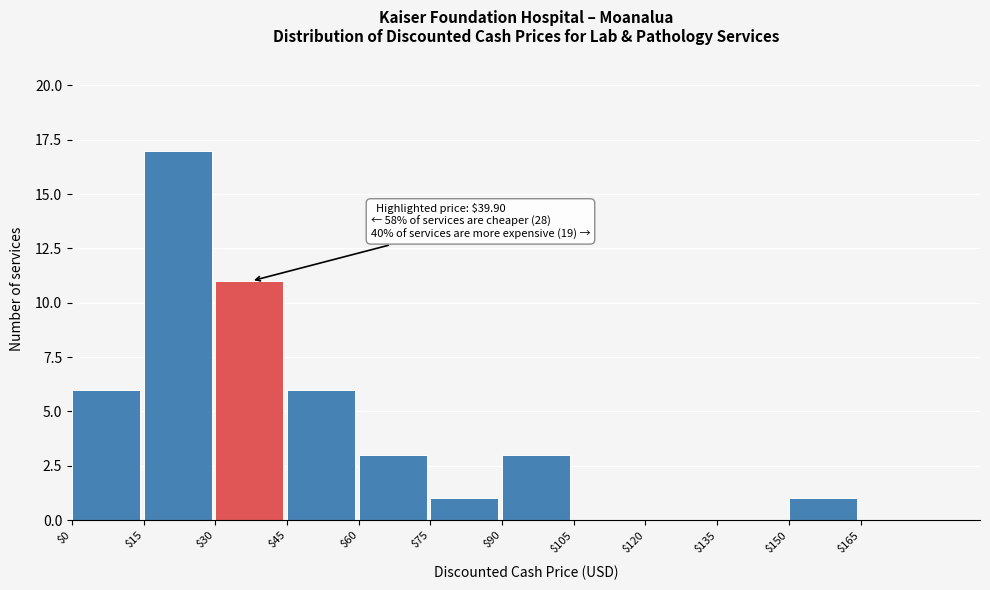

Which range on the x-axis has the tallest bar?

15 to 30